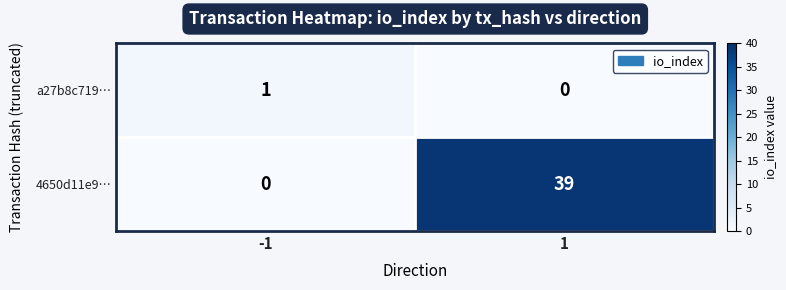

At which category is the sum across all series the highest?

1